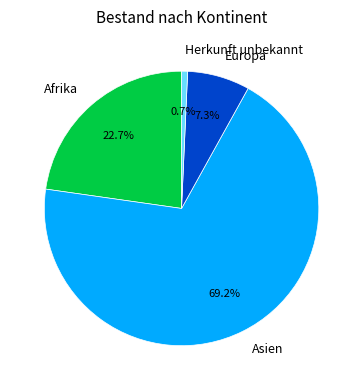

Does Asien account for over 50% of the chart?

Yes